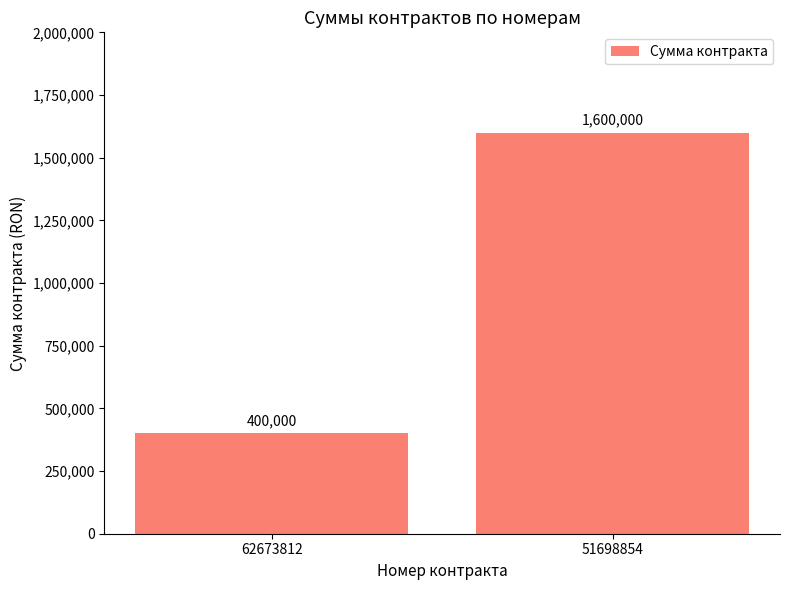

What value does the data have at 62673812, to the nearest 50?

400000